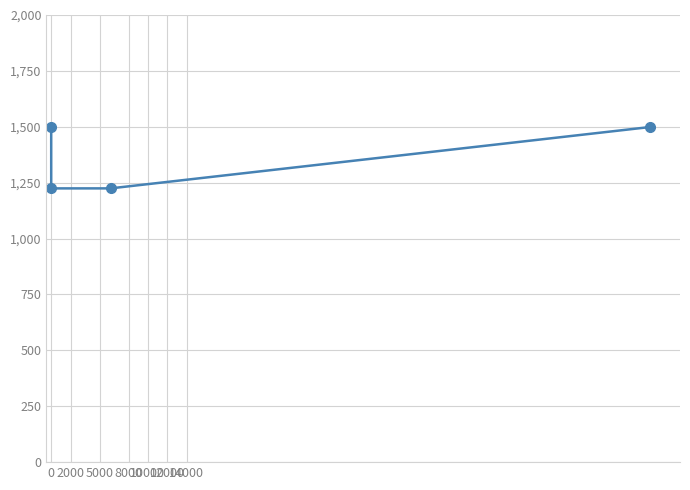

What is the value of the 2nd point from the left?

1224.5